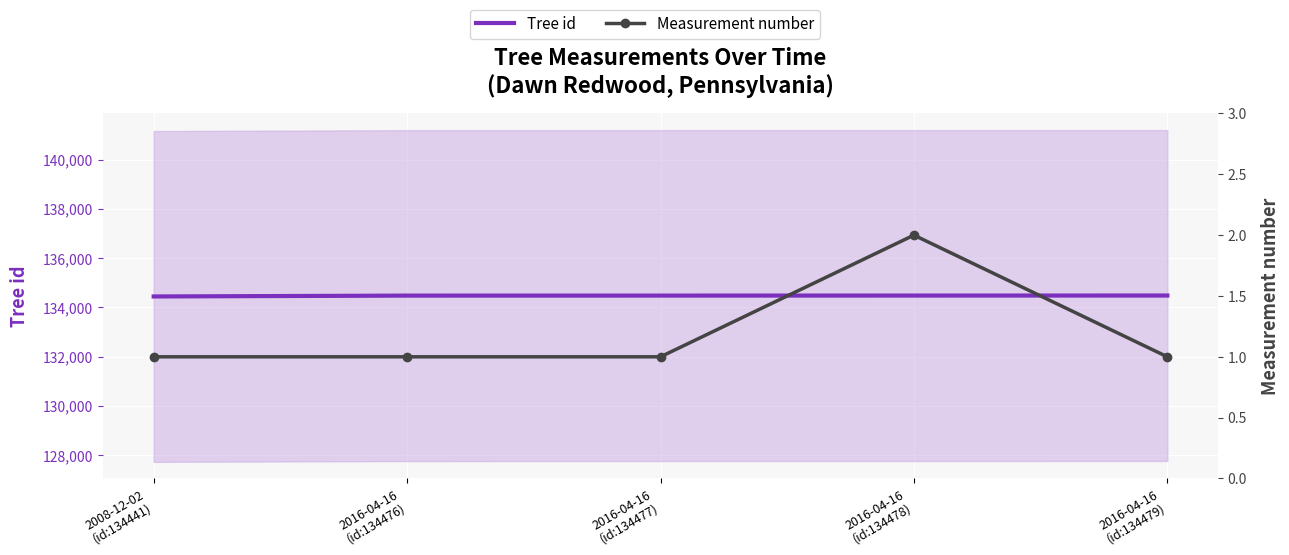

How many Measurement number values are between 1 and 2?

5